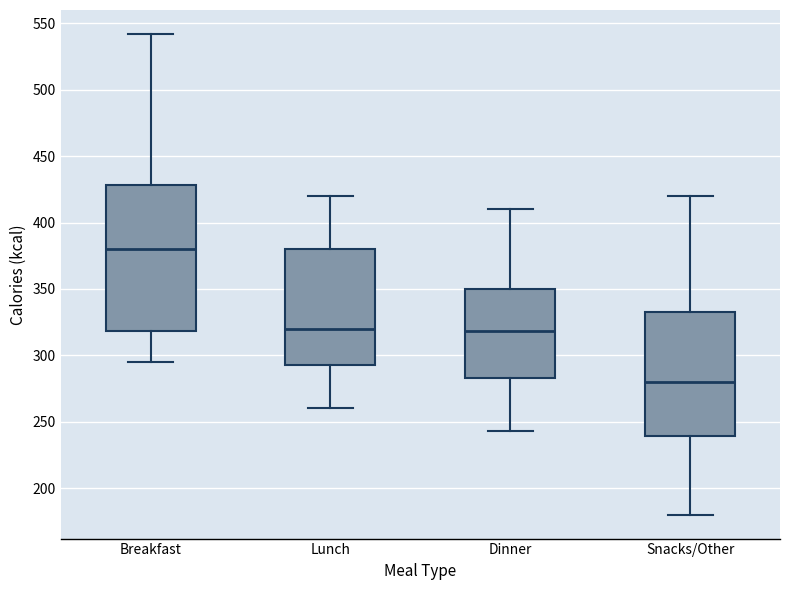

Reading left to right, read every box against the y-axis: the position of its median line, the range the box covers, and the ends of its whiskers. The values are not printed on the chart, so give them approximately, as read against the axis.

Breakfast: median 380, box 320 to 430, whiskers 295 to 540
Lunch: median 320, box 295 to 380, whiskers 260 to 420
Dinner: median 320, box 285 to 350, whiskers 245 to 410
Snacks/Other: median 280, box 240 to 335, whiskers 180 to 420